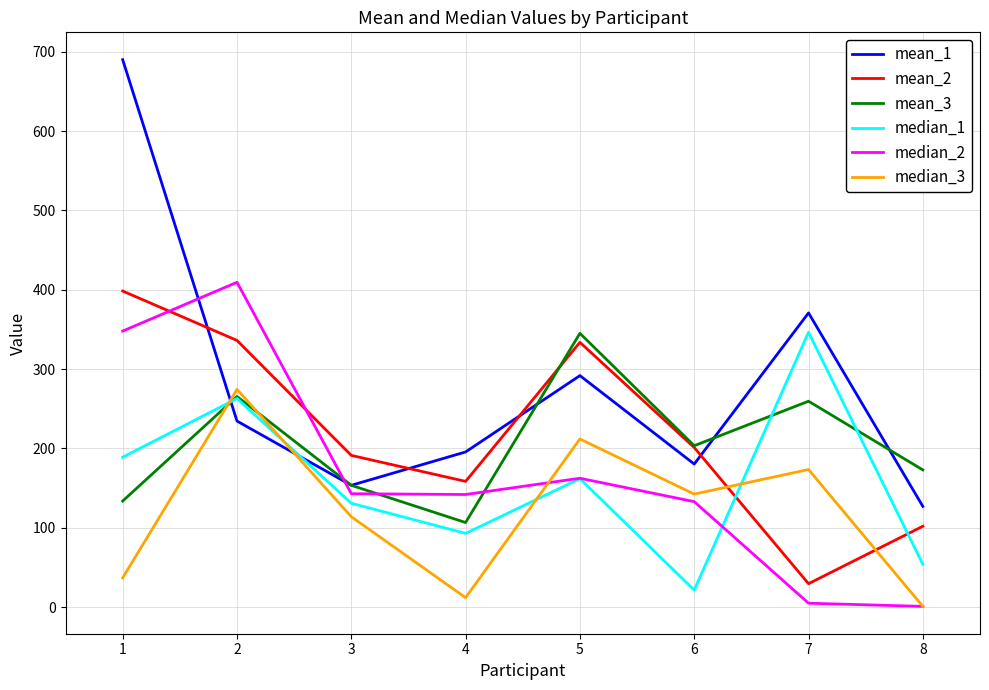

Read the mean_2 value at 3.

191.3